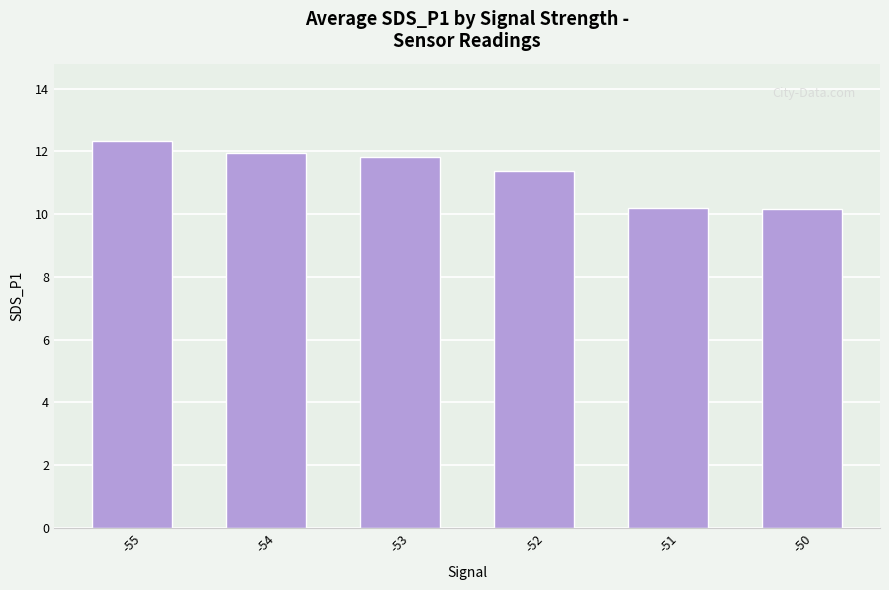

Reading left to right, list all the values displayed in this chart.

-55=12.3	-54=12.0	-53=11.8	-52=11.4	-51=10.2	-50=10.2